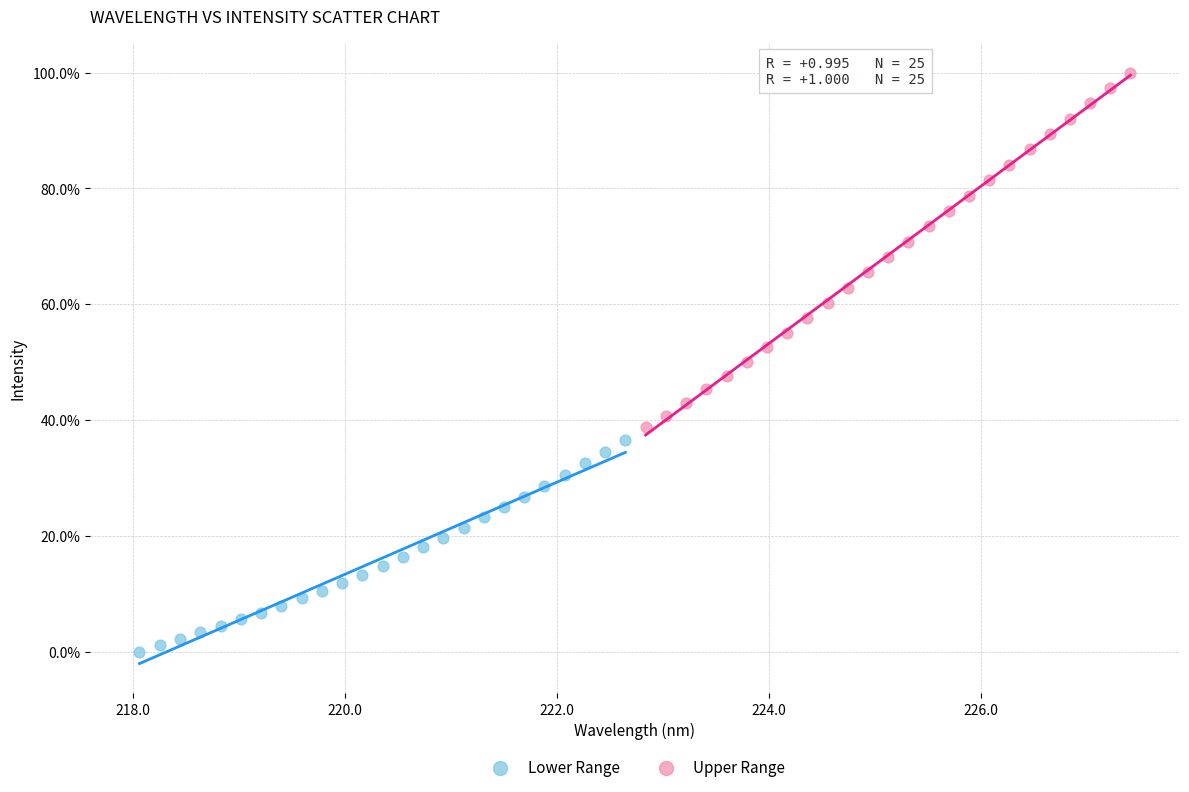

Which series contains the highest Y value?

Upper Range